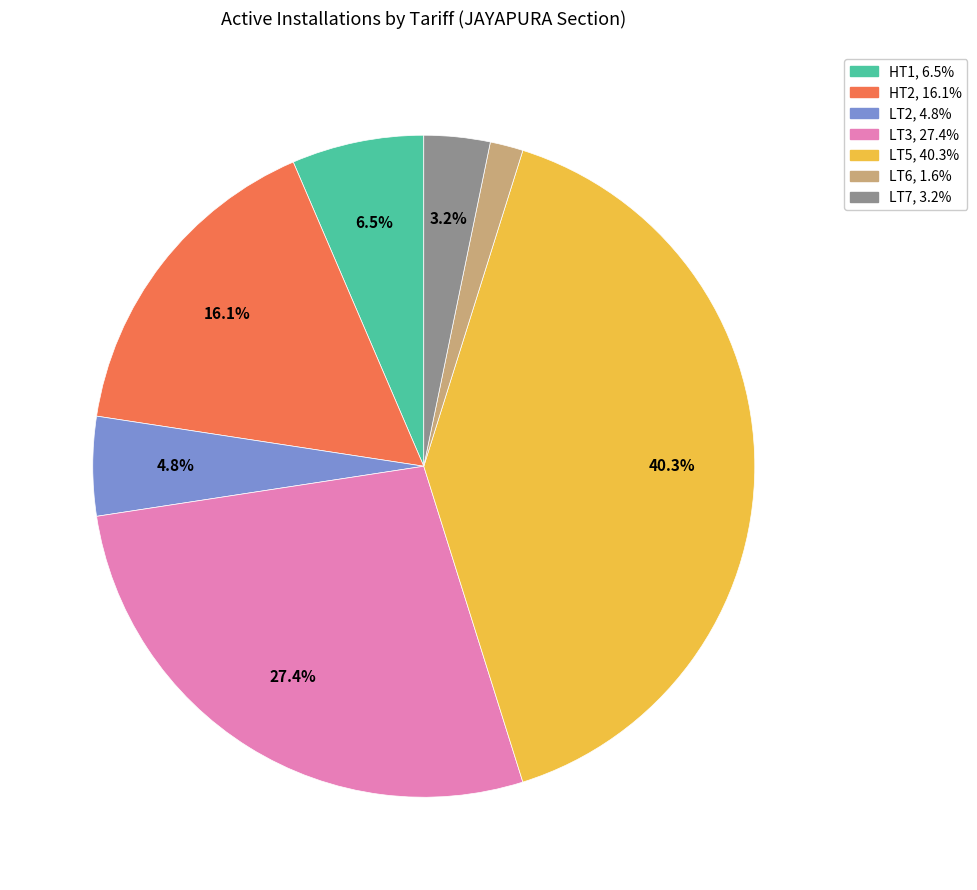

Does any single category account for the majority?

No